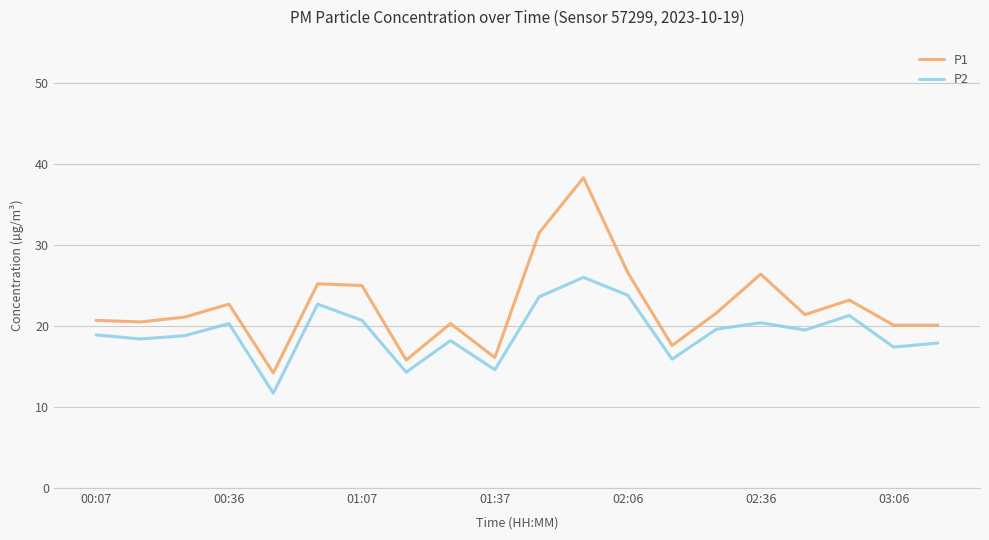

What is the highest value of the P2 series?

26.0